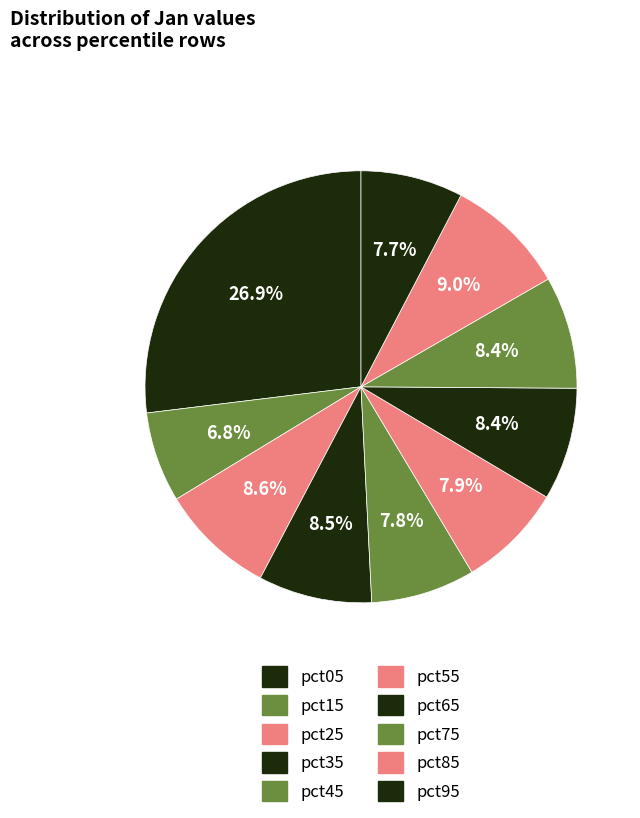

To the nearest percent, what percentage of the pie is pct55?

8%